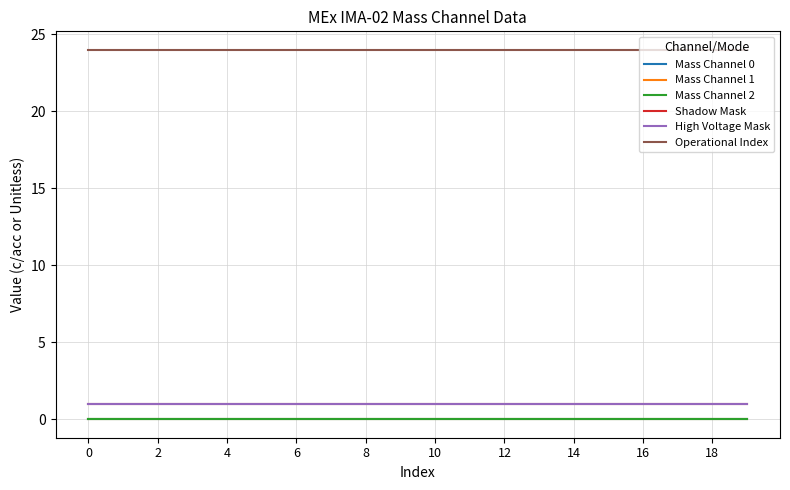

What is the value of the Shadow Mask point at the 9th from the left?

1